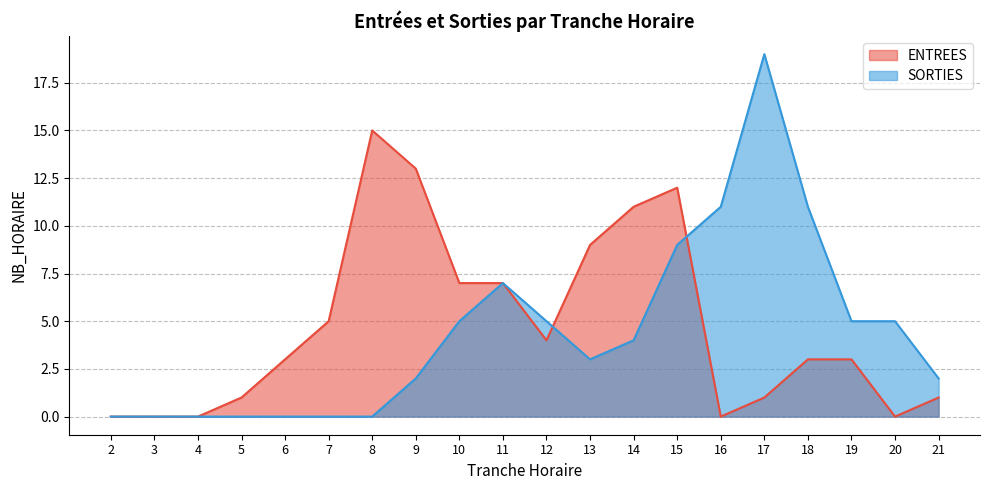

Reading right to left, extract all data points from this chart.

ENTREES: 21=1	20=0	19=3	18=3	17=1	16=0	15=12	14=11	13=9	12=4	11=7	10=7	9=13	8=15	7=5	6=3	5=1	4=0	3=0	2=0
SORTIES: 21=2	20=5	19=5	18=11	17=19	16=11	15=9	14=4	13=3	12=5	11=7	10=5	9=2	8=0	7=0	6=0	5=0	4=0	3=0	2=0